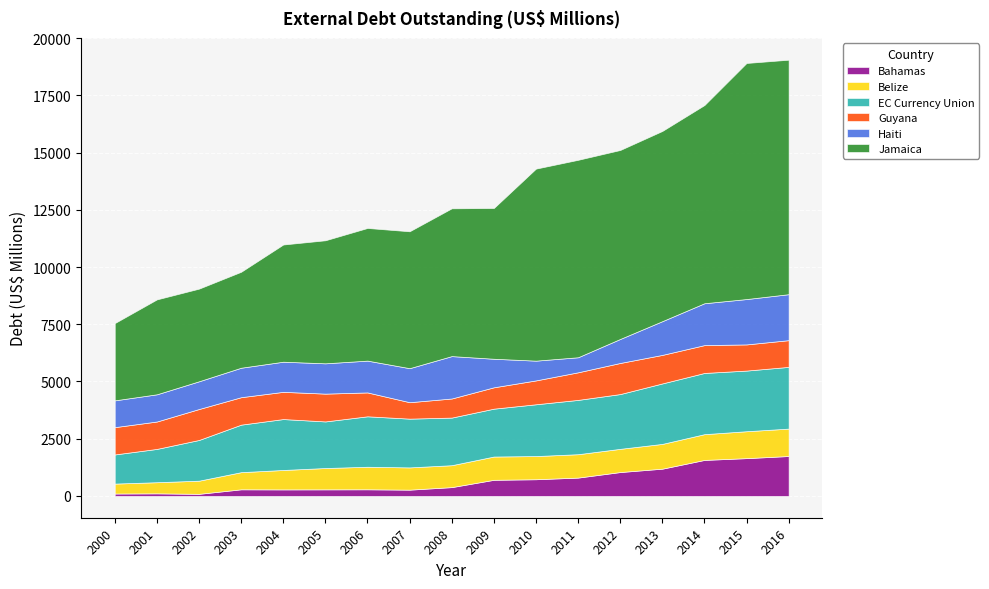

True or false: Jamaica and EC Currency Union intersect in this chart.

False